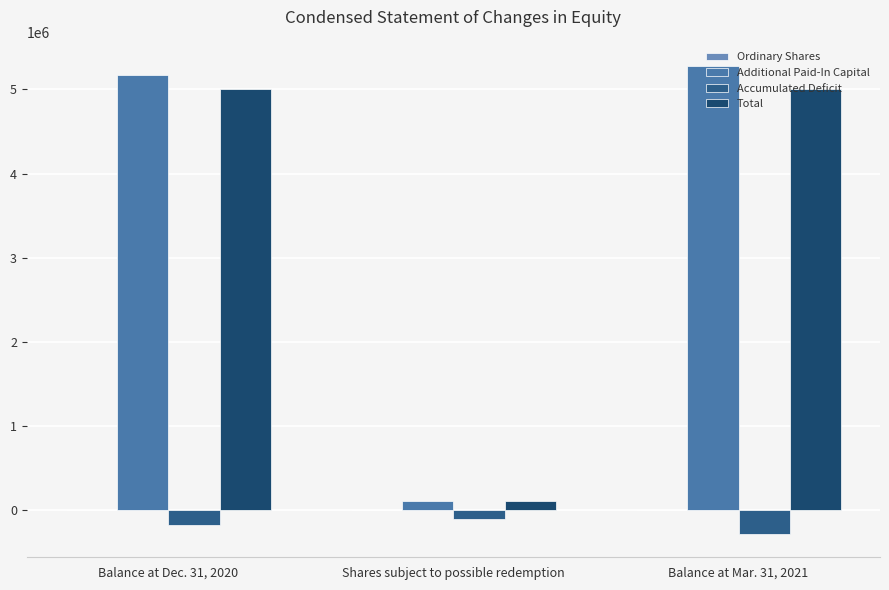

Reading left to right, transcribe all the data shown in this chart.

Ordinary Shares: 531	1	532
Additional Paid-In Capital: 5173019	107999	5281018
Accumulated Deficit: -173542	-108002	-281544
Total: 5000008	108000	5000006